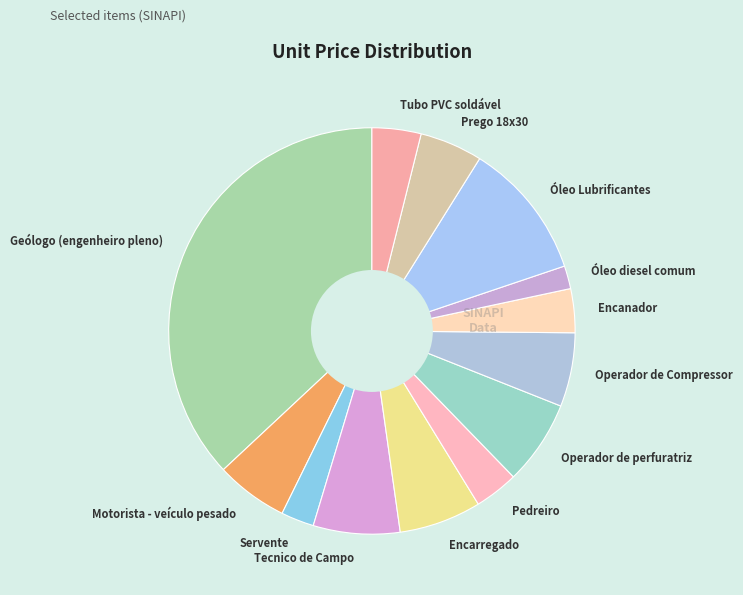

Which category has the smallest portion of the pie?

Óleo diesel comum